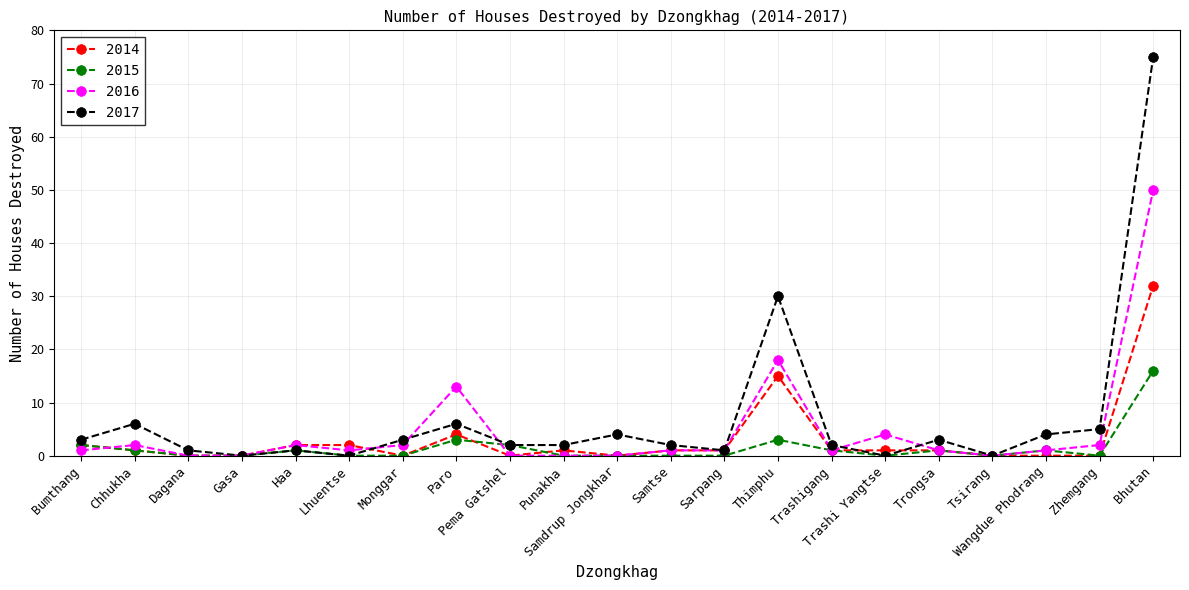

Rank the series by their average value, from lowest to highest.

2015, 2014, 2016, 2017